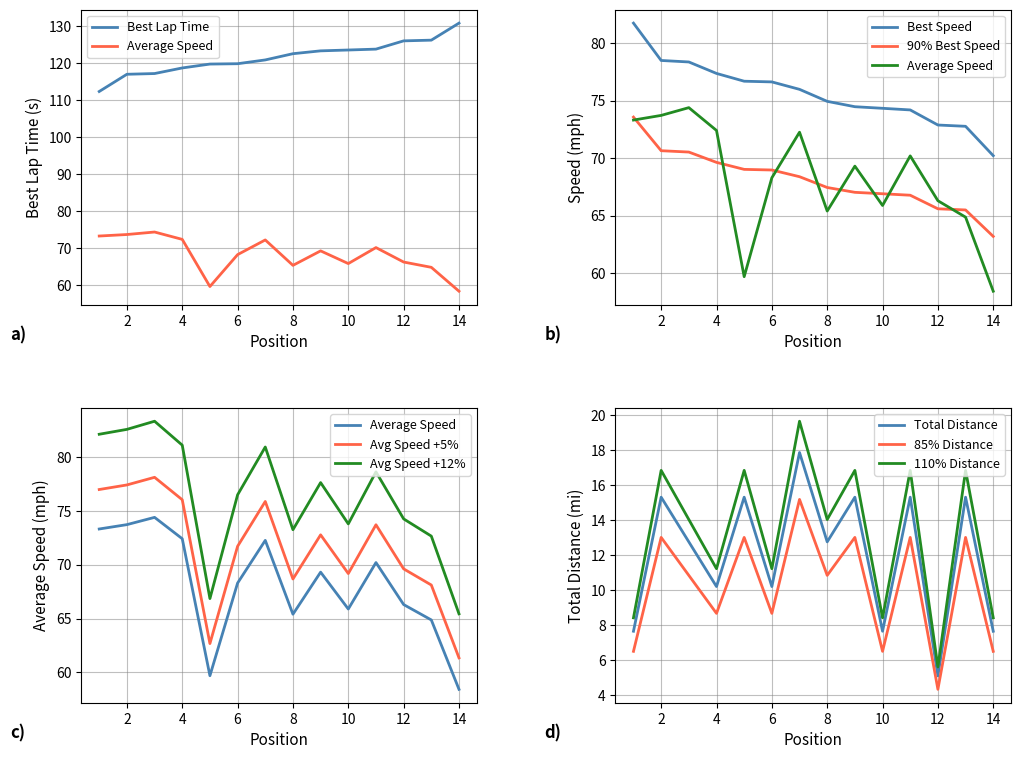

The value of 85% Distance at 8 is 3.9. True or false?

False